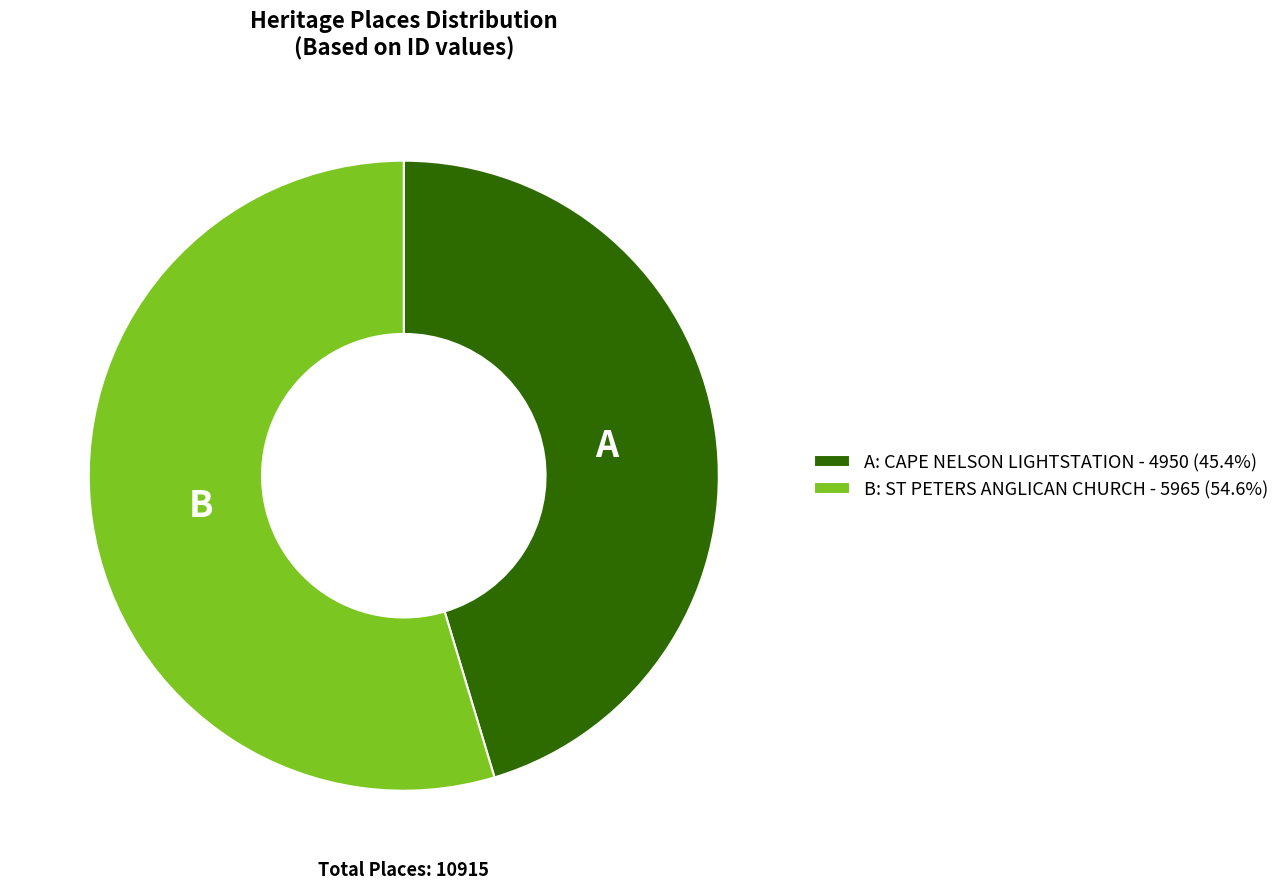

Approximately how many times larger is the value at B: ST PETERS ANGLICAN CHURCH - 5965 (54.6%) compared to A: CAPE NELSON LIGHTSTATION - 4950 (45.4%)?

1.2